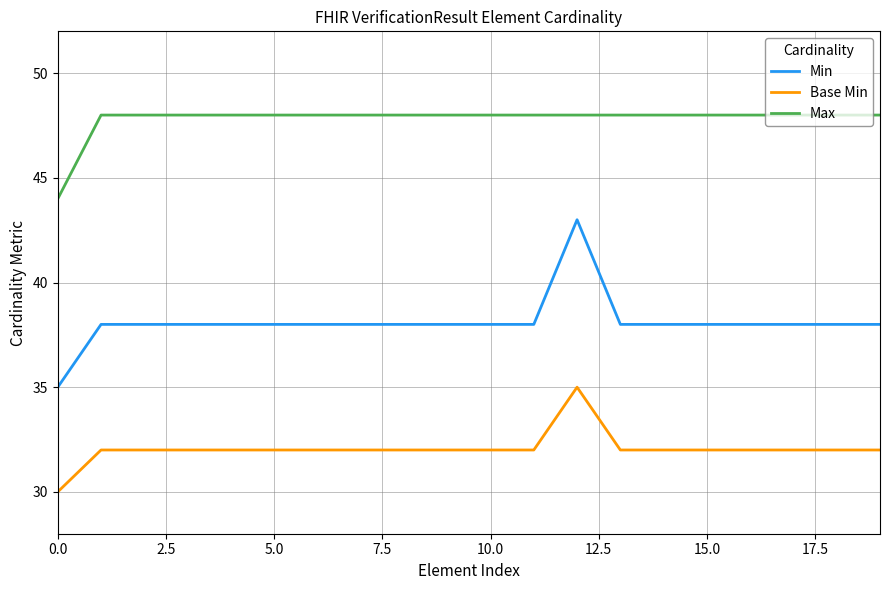

Which series has the largest total across all categories?

Max